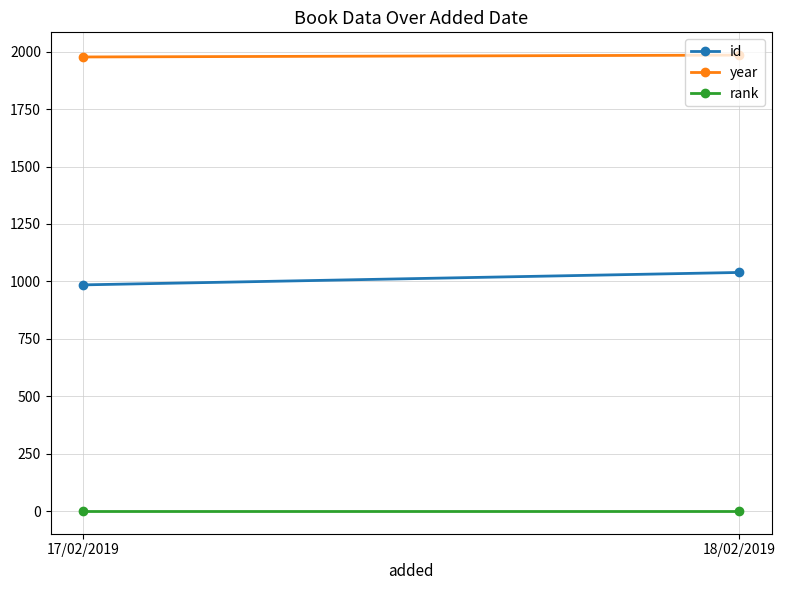

Rank the categories by rank value from highest to lowest.

17/02/2019, 18/02/2019